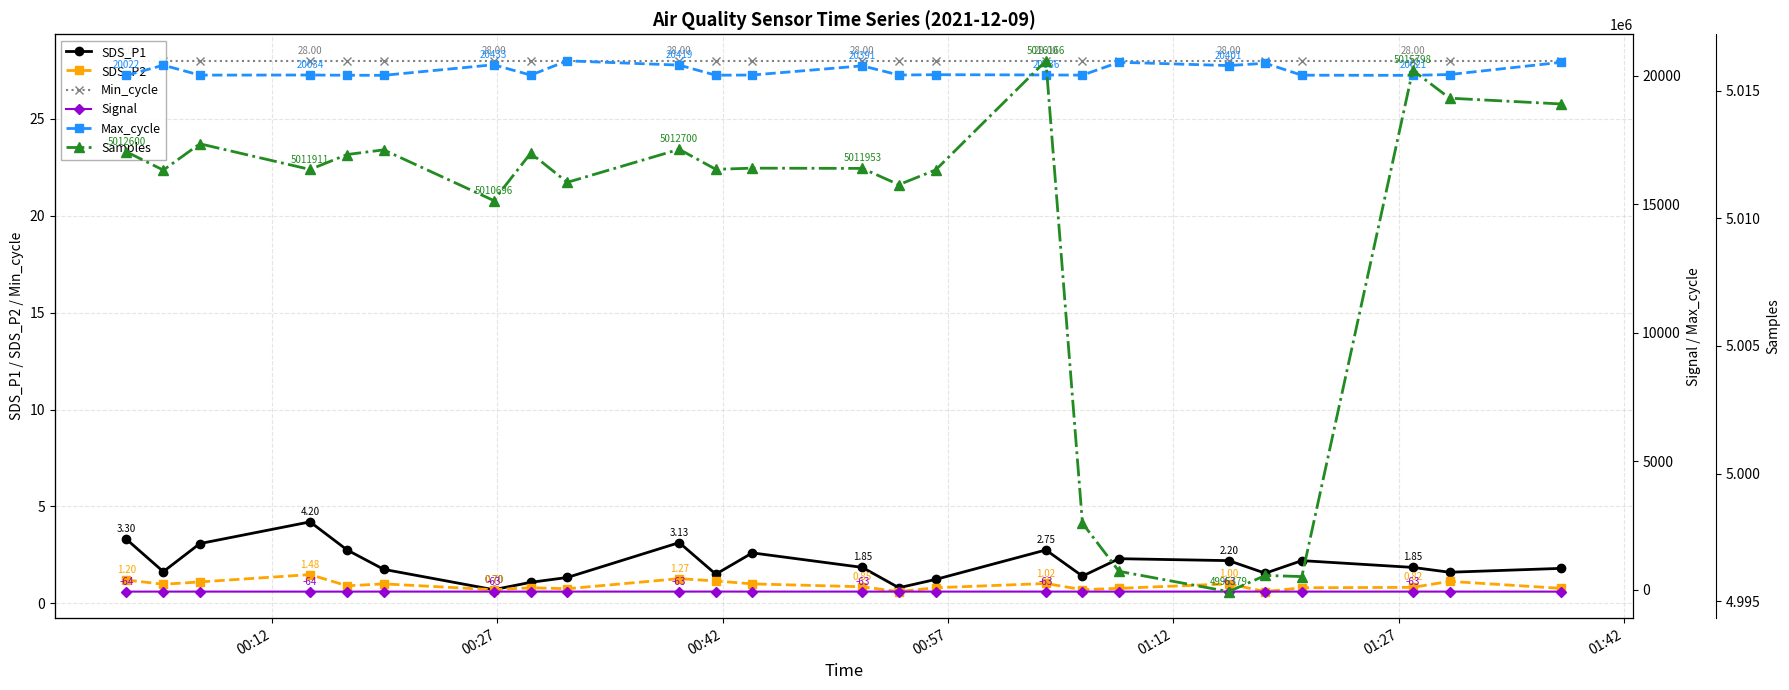

True or false: SDS_P1 has more than 1 interior local peaks.

True